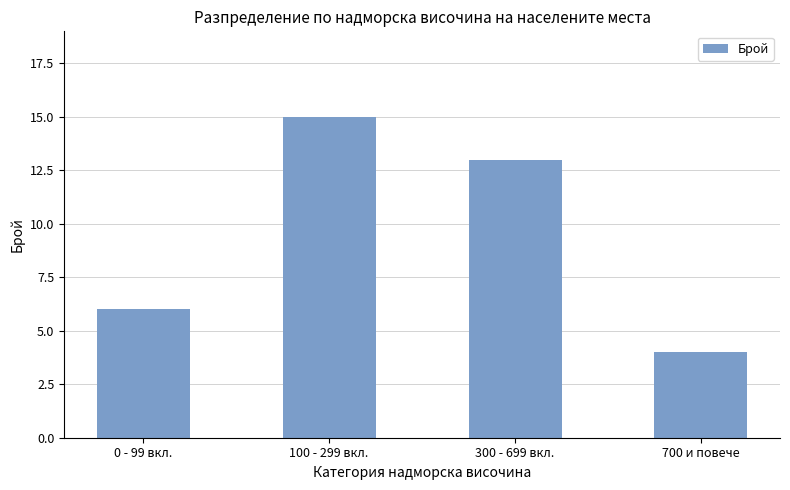

What is the difference between the maximum and minimum values?

11